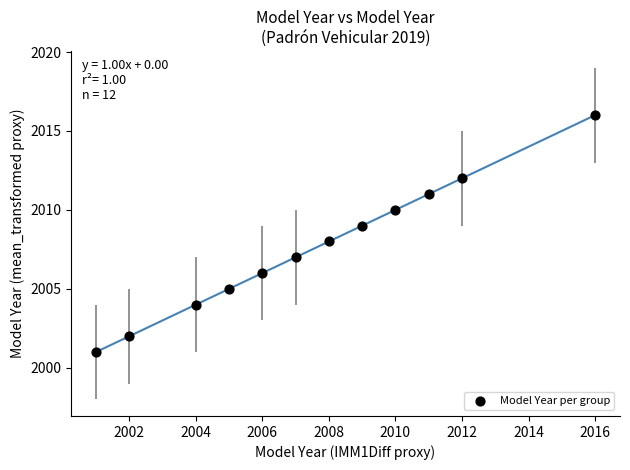

What is the average X value?

2008